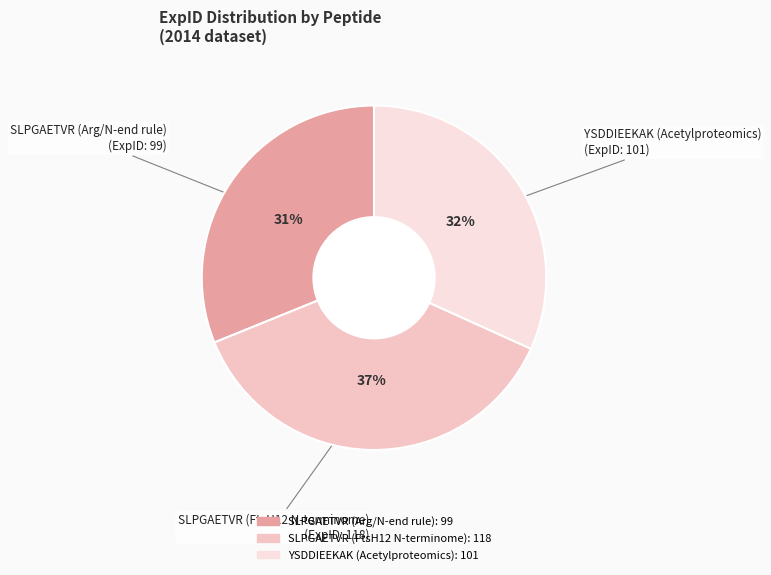

Is SLPGAETVR (Arg/N-end rule) the majority of the pie?

No